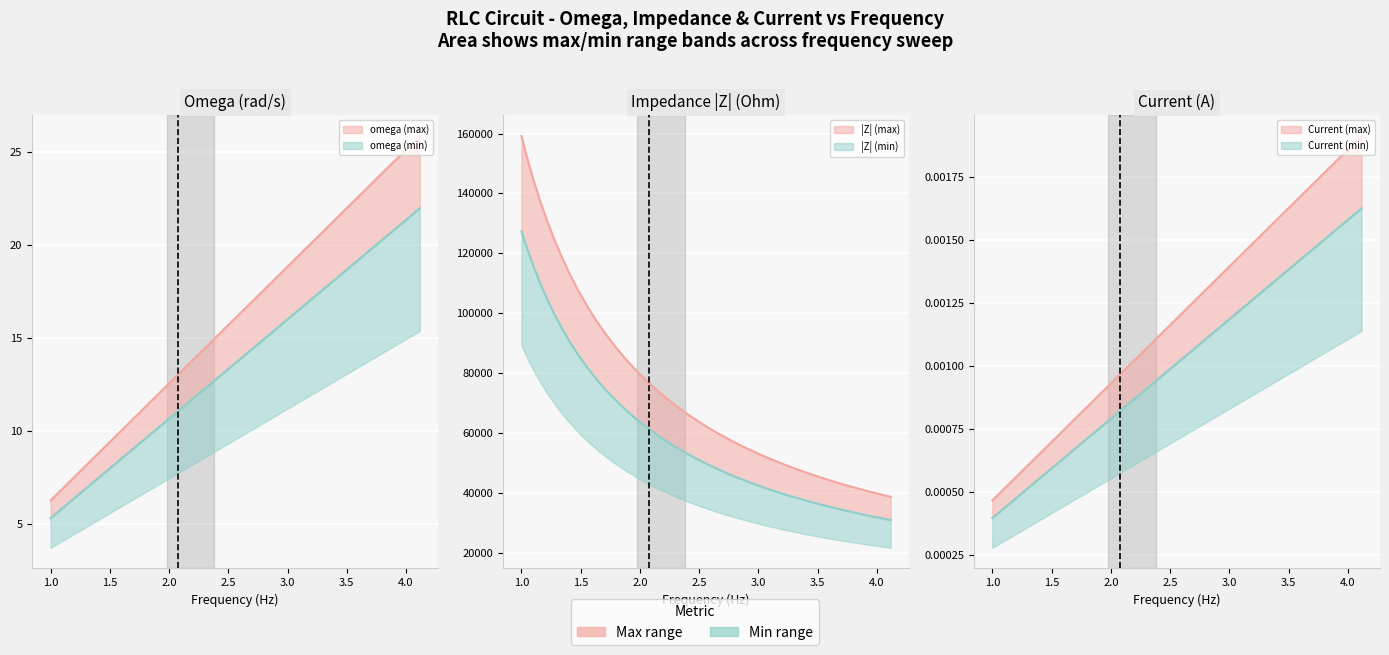

True or false: R+|wL-1/WC| and omega cross at least once.

False